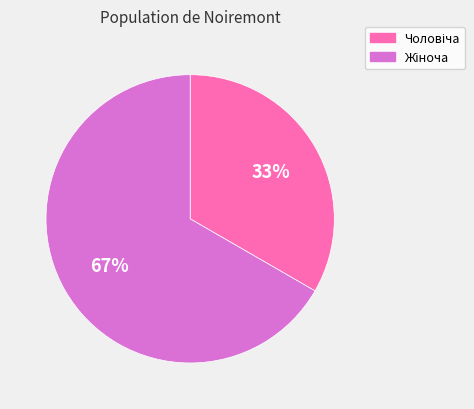

Is there a majority slice in this chart?

Yes